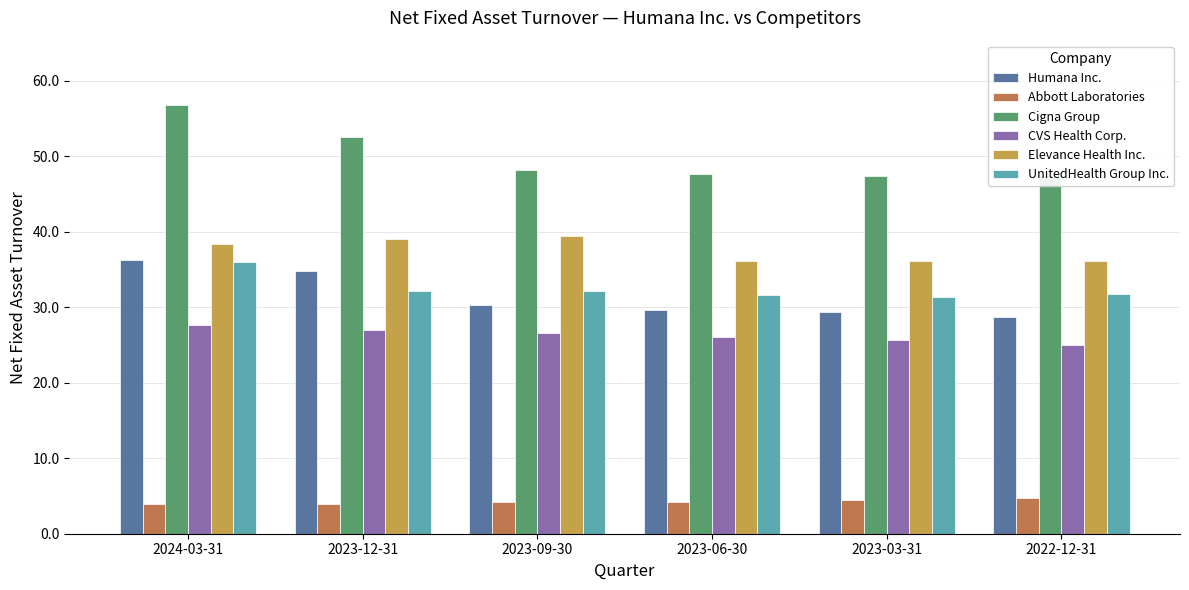

The Elevance Health Inc. series shows 25.0 at 2023-12-31. True or false?

False